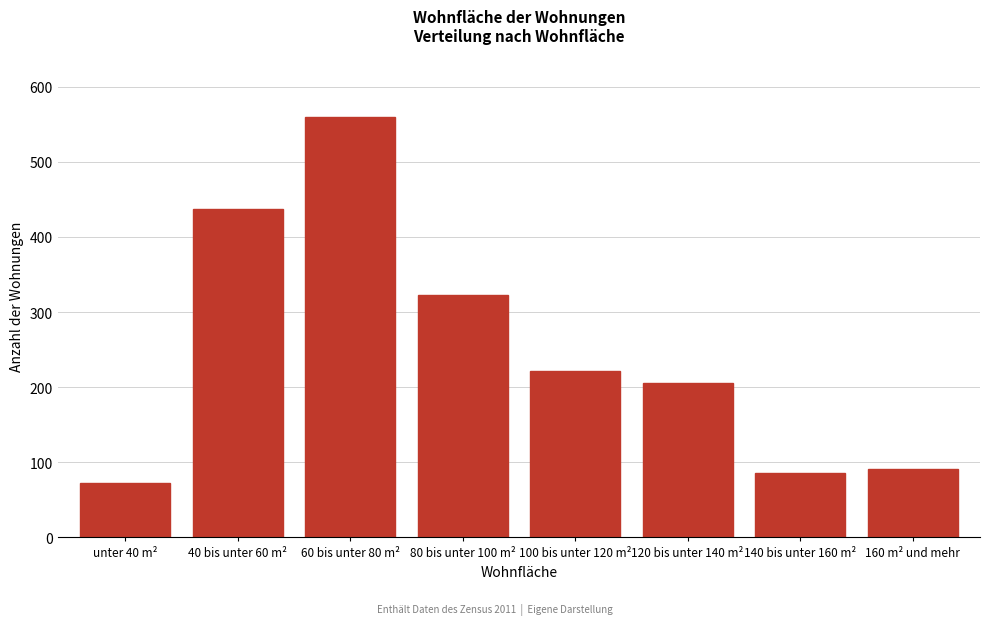

Reading right to left, extract all data points from this chart.

160 m² und mehr=91	140 bis unter 160 m²=86	120 bis unter 140 m²=205	100 bis unter 120 m²=221	80 bis unter 100 m²=323	60 bis unter 80 m²=559	40 bis unter 60 m²=437	unter 40 m²=73